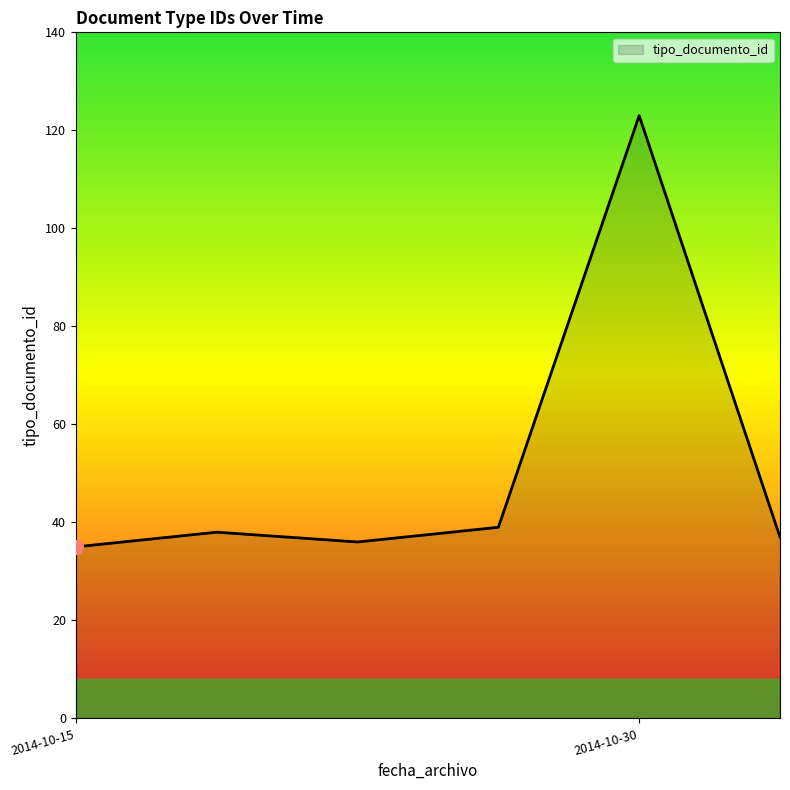

How many series are shown in this chart?

1